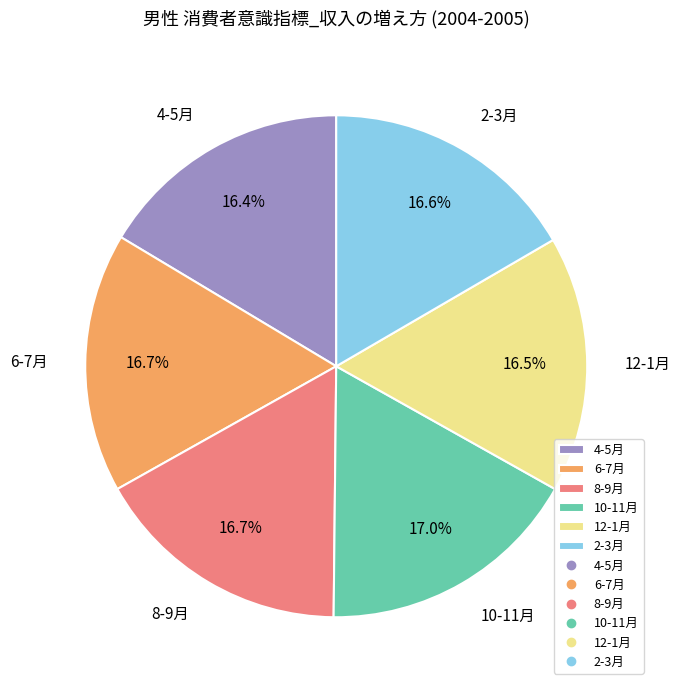

Combined, do 10-11月 and 4-5月 account for over 50%?

No